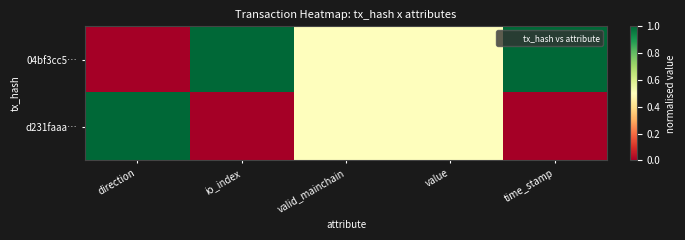

Reading left to right, list all the values displayed in this chart.

04bf3cc5…: direction=0.0	io_index=1.0	valid_mainchain=0.5	value=0.5	time_stamp=1.0
d231faaa…: direction=1.0	io_index=0.0	valid_mainchain=0.5	value=0.5	time_stamp=0.0